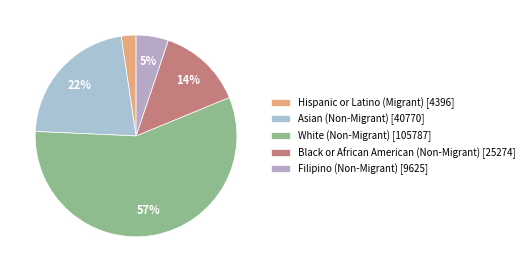

What is the ratio of the value at Asian (Non-Migrant) to the value at Hispanic or Latino (Migrant)?

9.3